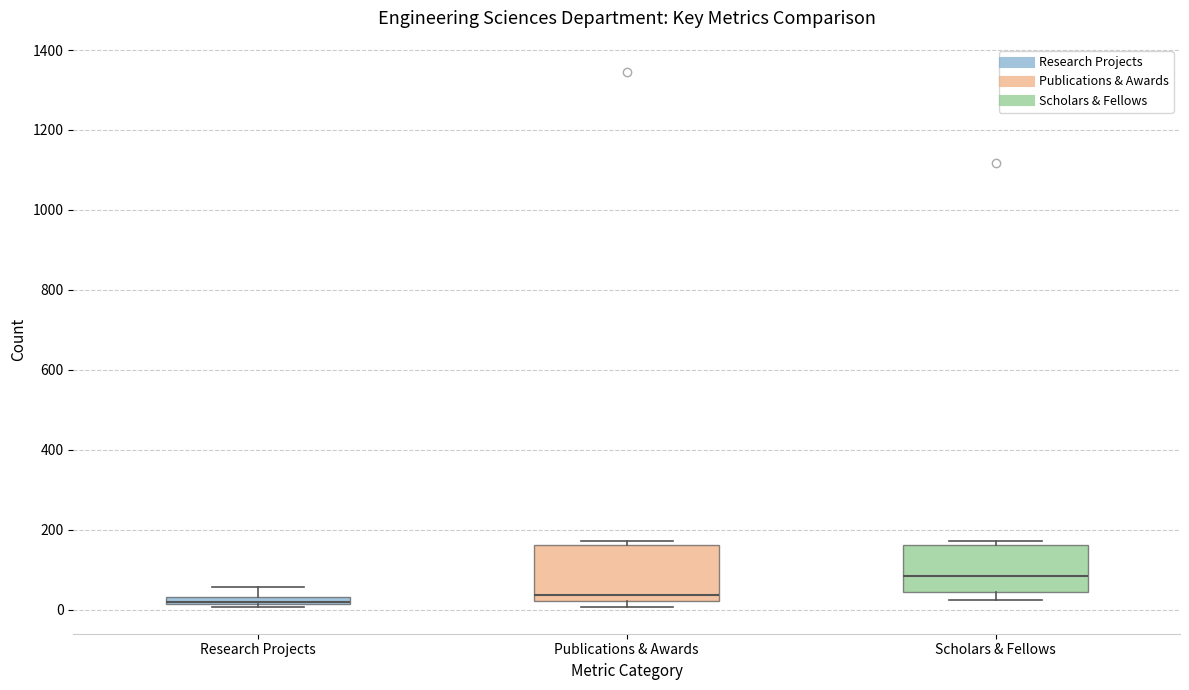

Which box has the highest median line?

Scholars & Fellows